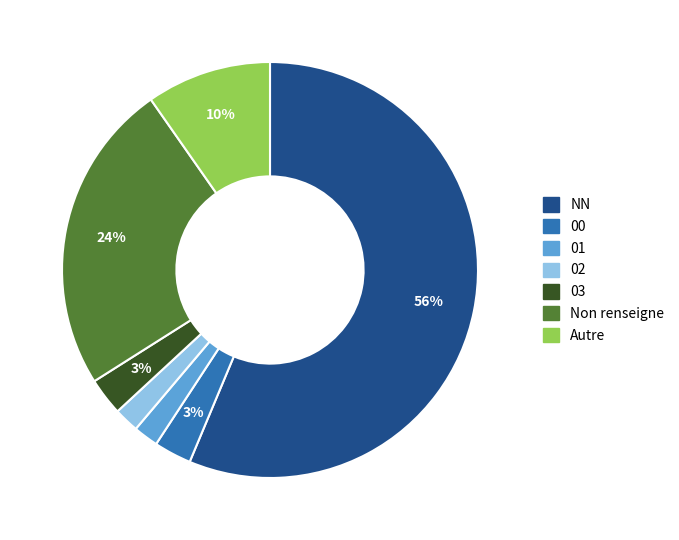

How many slices are in this pie chart?

7